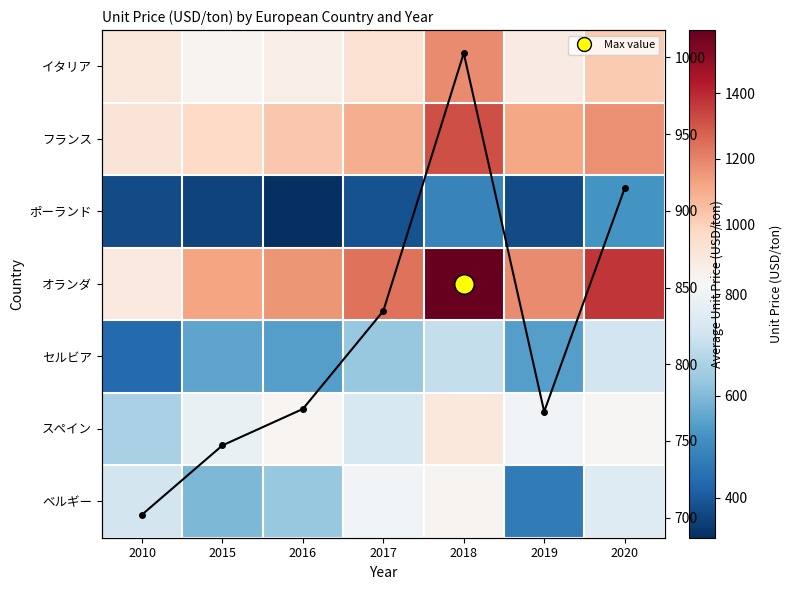

Which category has the lowest value across all series?

2016